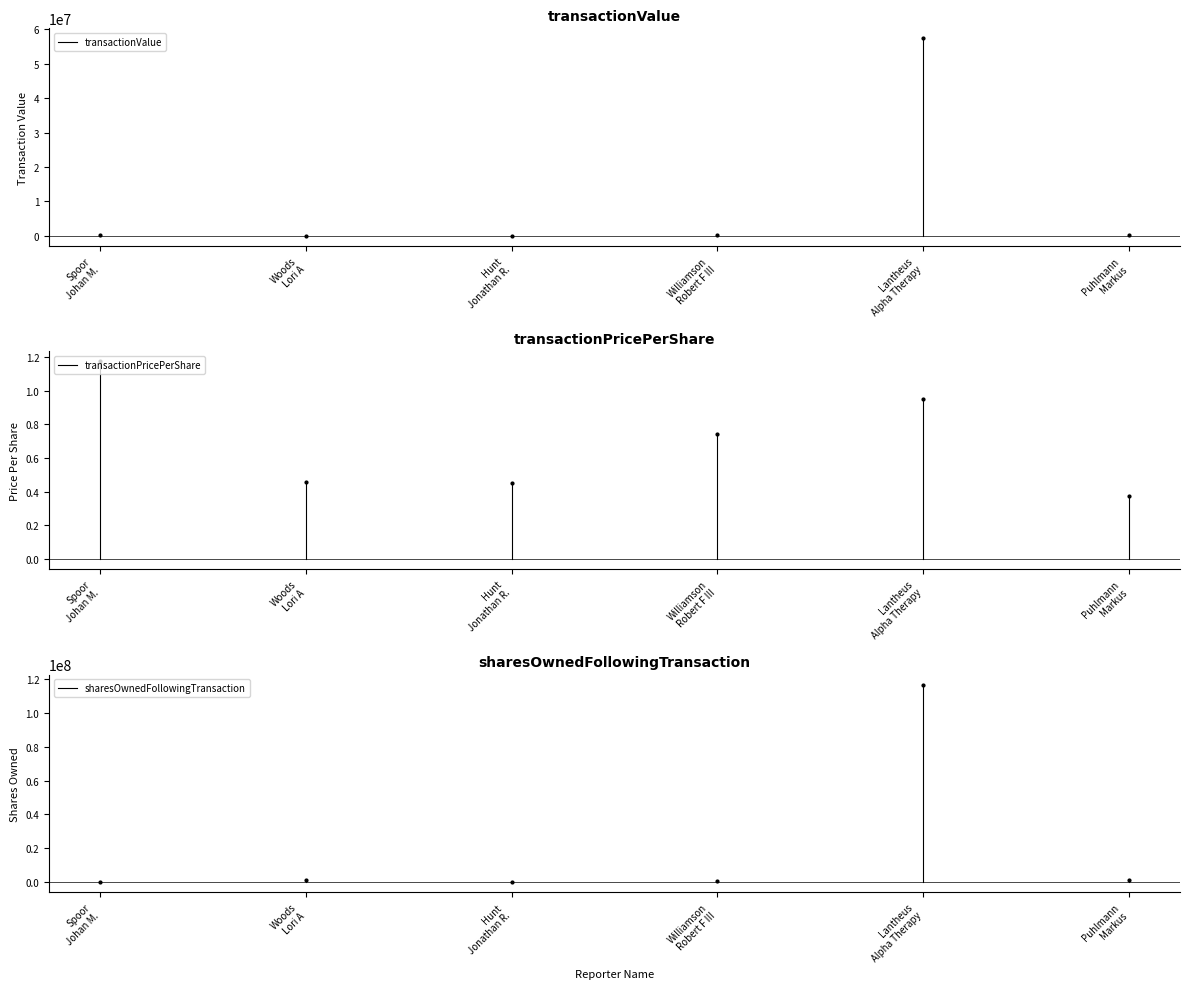

What is the value of the transactionValue point at the 2nd from the left?

117430.0